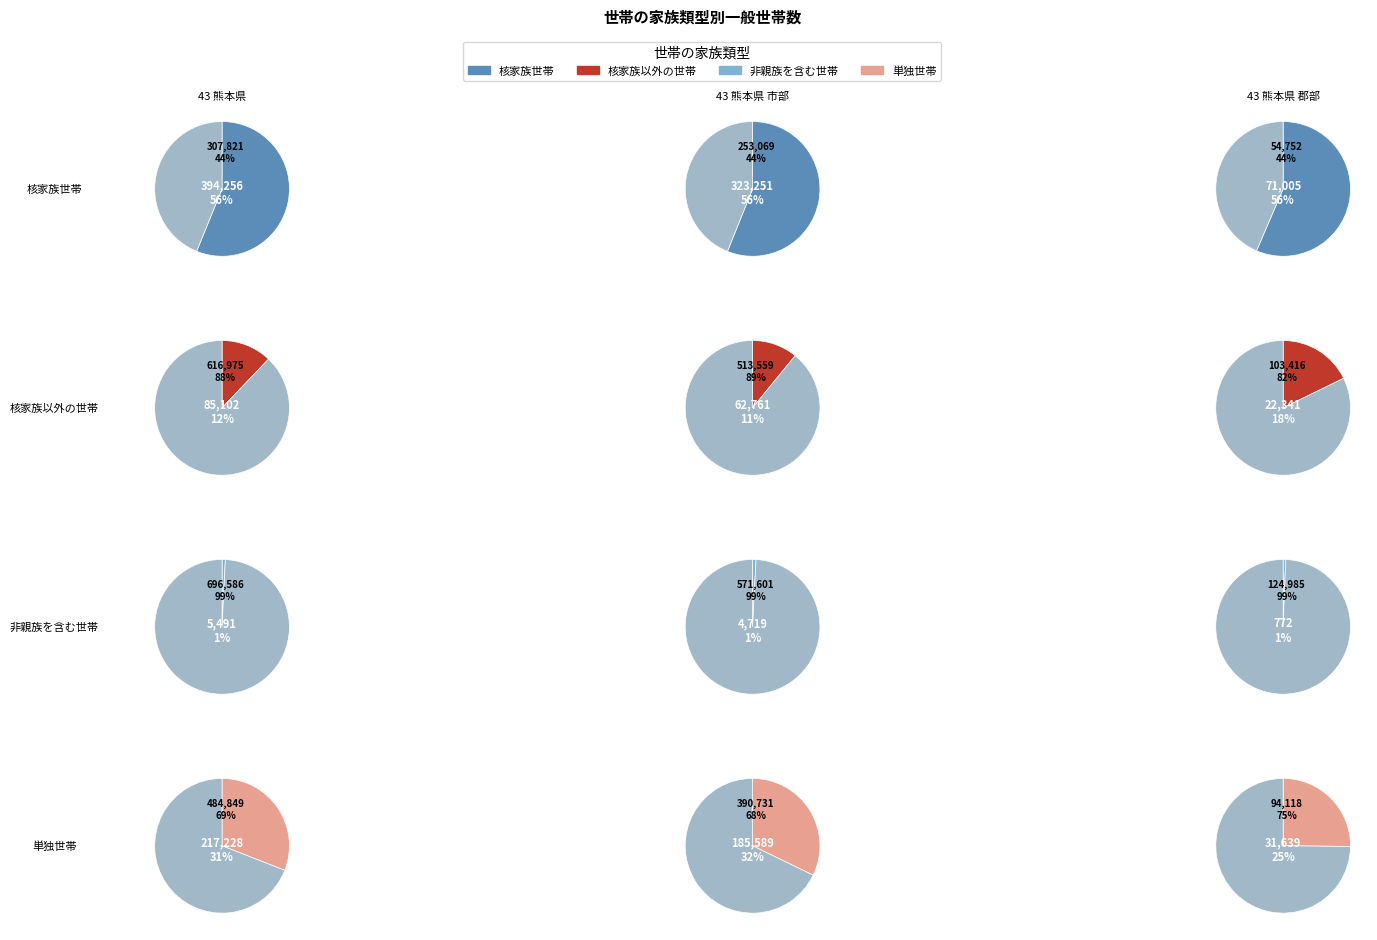

Does 43 熊本県 郡部 account for over 50% of the chart?

No